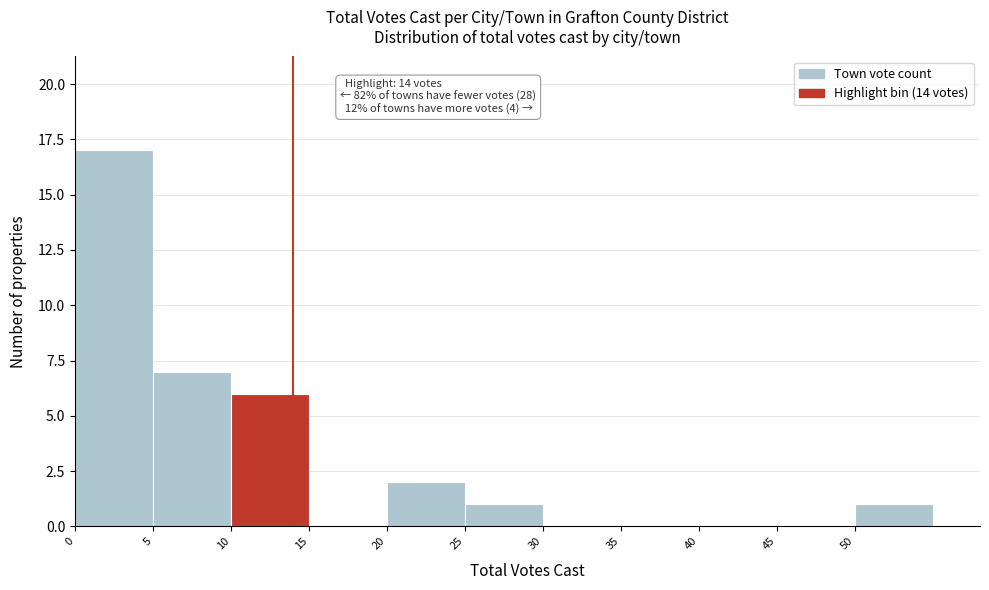

Over which range of the x-axis is the bar tallest?

0 to 5